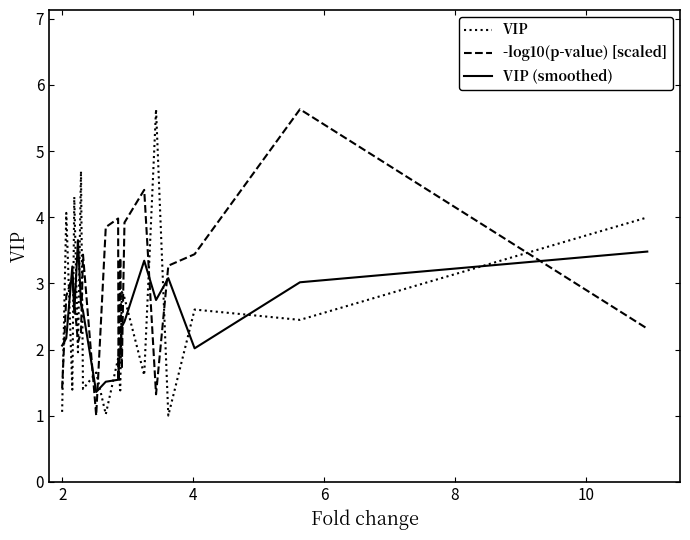

How many intersections are there between VIP and VIP (smoothed)?

17